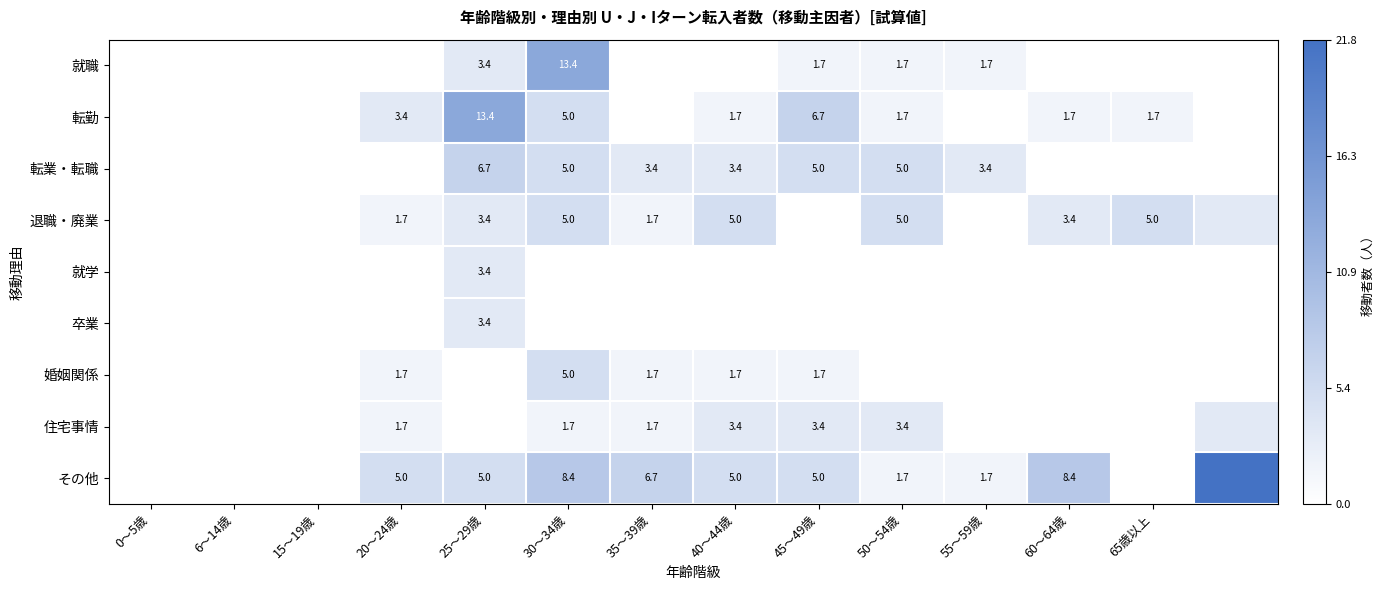

Rank the series by their maximum value, from lowest to highest.

就学, 卒業, 住宅事情, 退職・廃業, 婚姻関係, 転業・転職, 就職, 転勤, その他